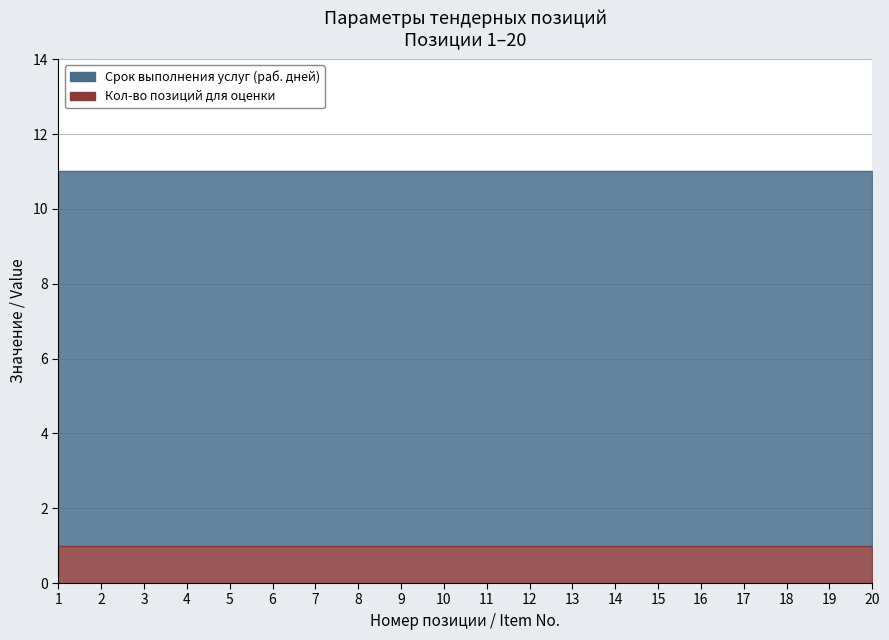

Is it true that Срок выполнения услуг (раб. дней) equals 10 at 14?

True